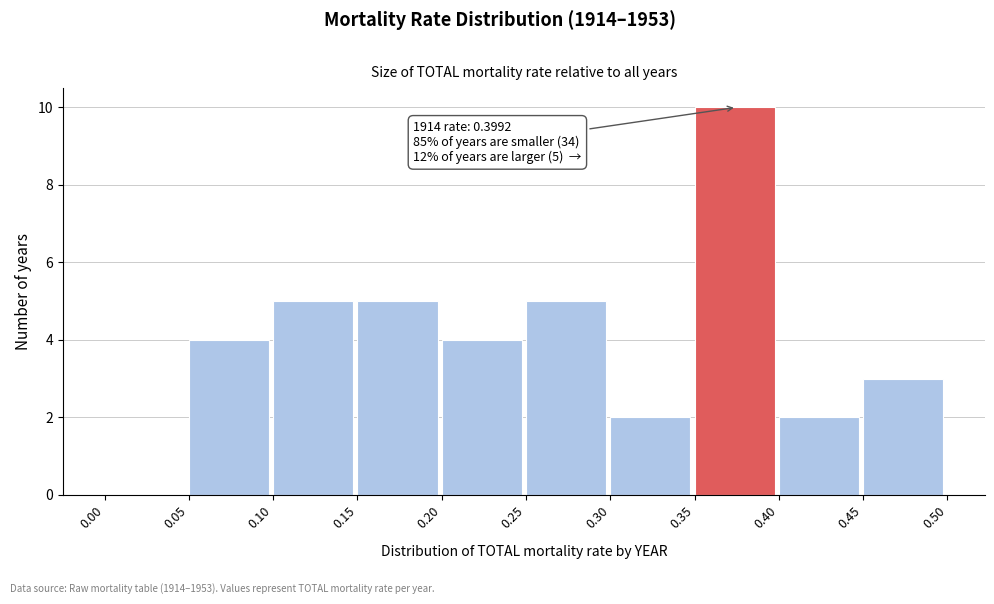

Which range on the x-axis has the tallest bar?

0.35 to 0.40